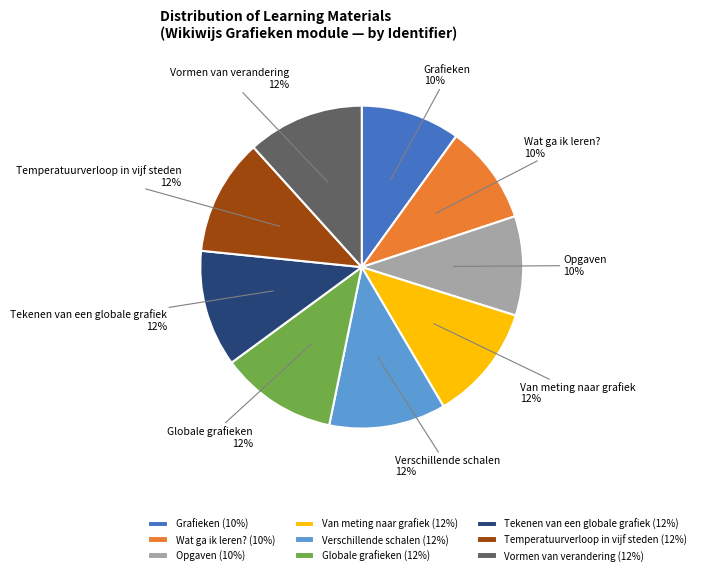

To the nearest percent, what is the difference between the largest and smallest slice percentages?

2%